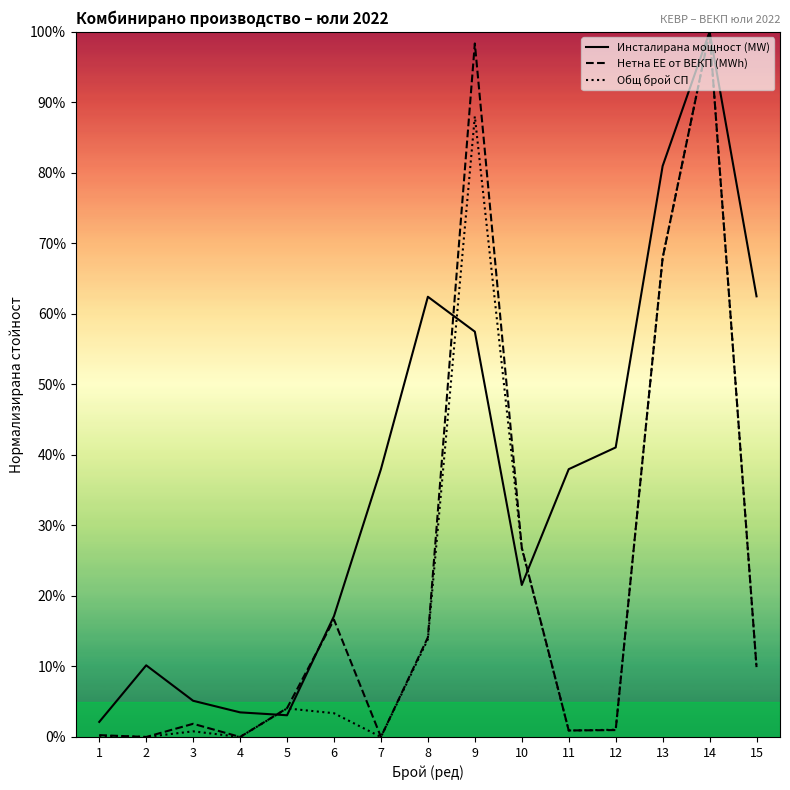

How many times do Инсталирана мощност (MW) and Нетна ЕЕ от ВЕКП (MWh) cross each other?

4